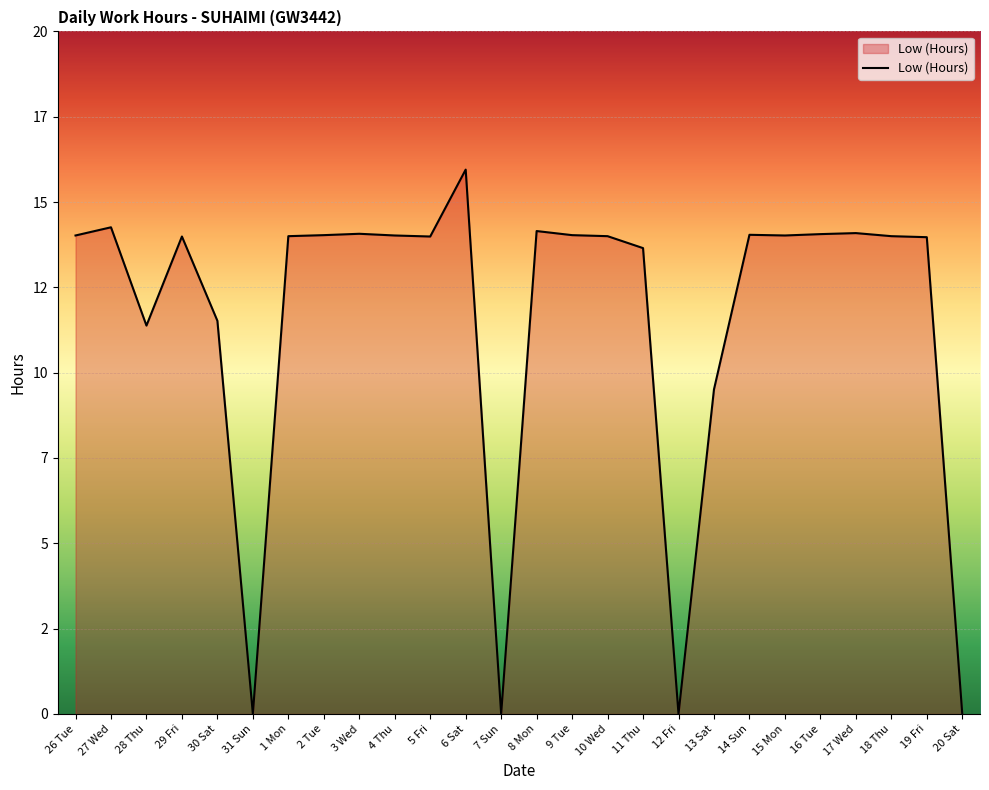

Is this an area chart (filled region under the line)?

Yes